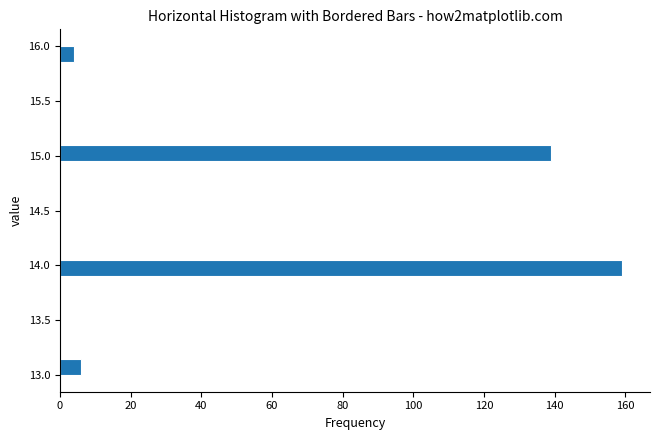

Around what value on the y-axis is the longest bar? Give the approximate position of its centre, as read against the axis.

14.00